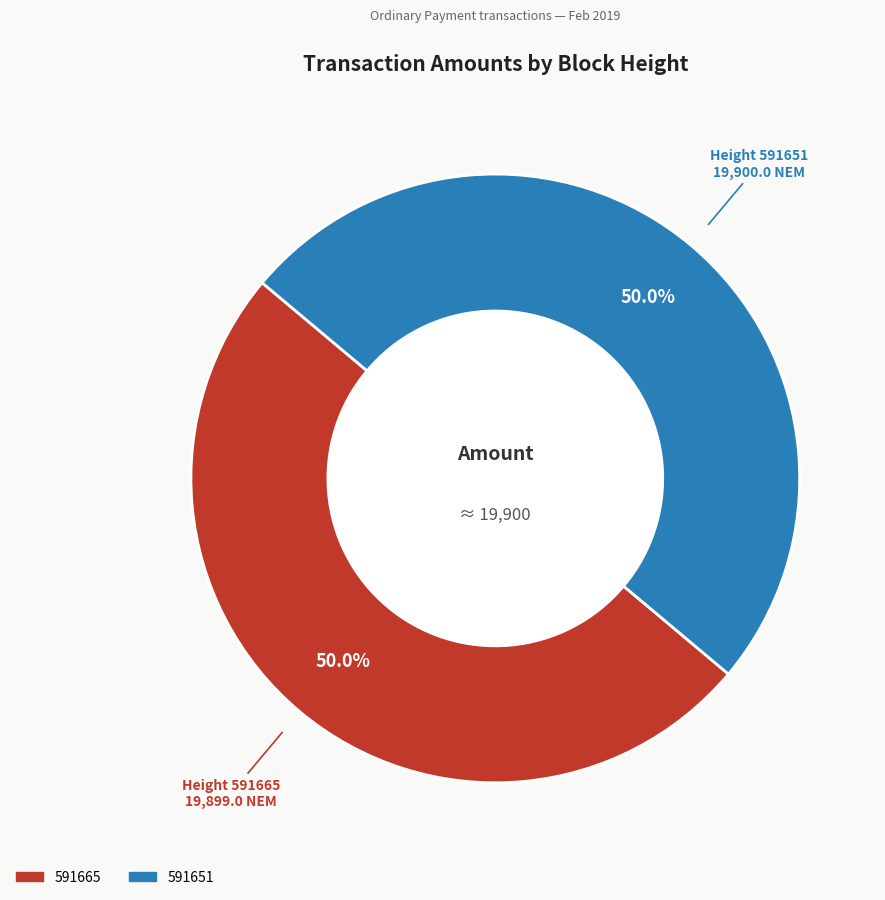

Is the sum of 591665 and 591651 greater than half?

Yes